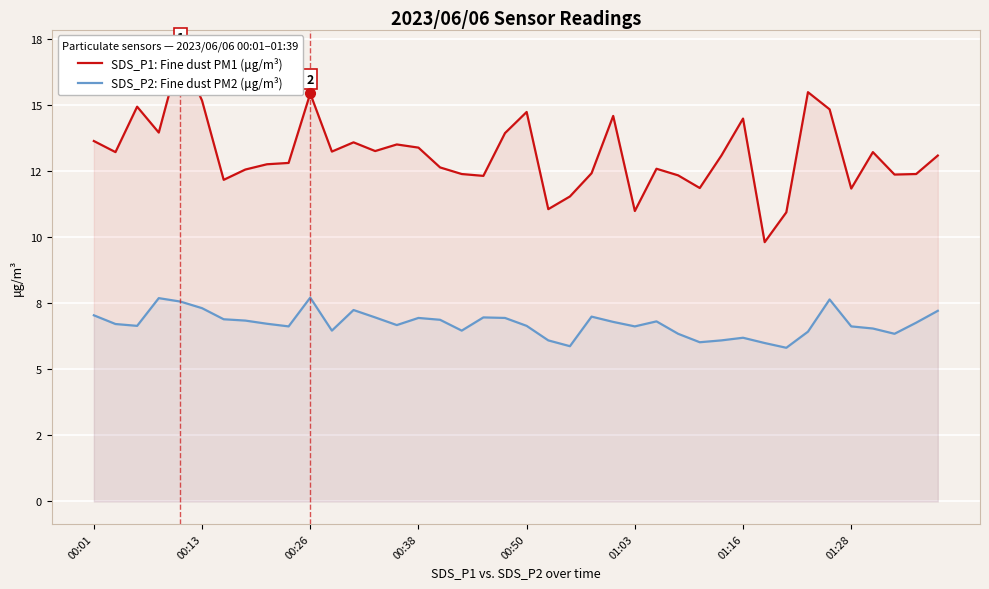

What is the average value of the SDS_P2: Fine dust PM2 (μg/m³) series?

6.7